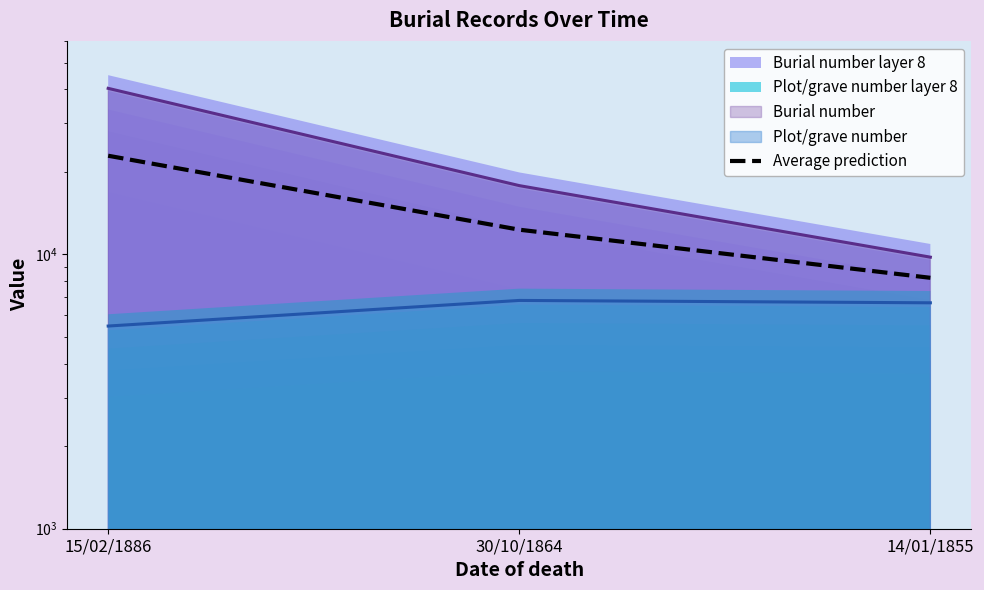

What is the sum of all values?

43400.0